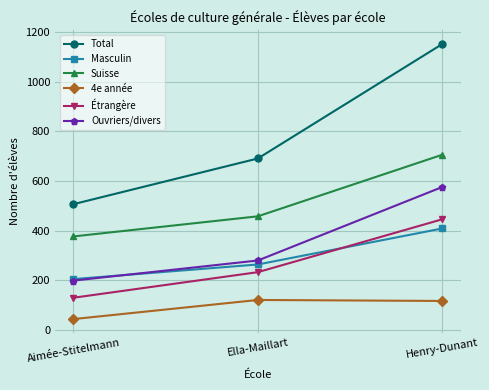

How many data points in Suisse are less than 458?

1